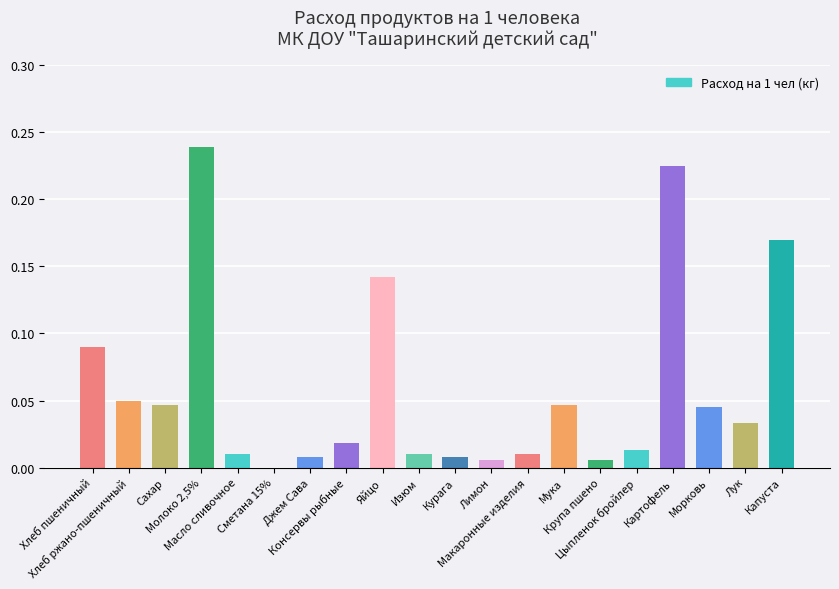

How many values exceed 0?

19